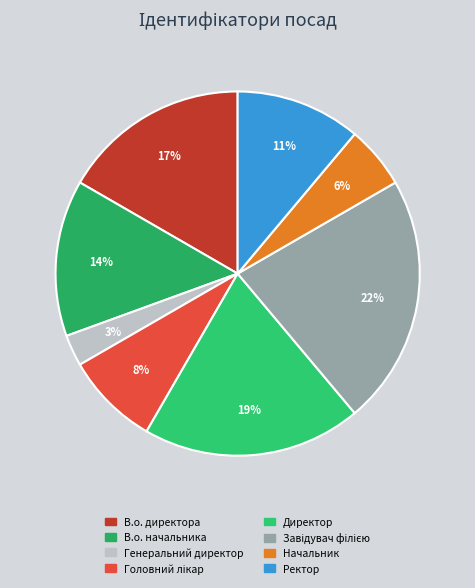

True or false: В.о. начальника accounts for 1% of the total.

False